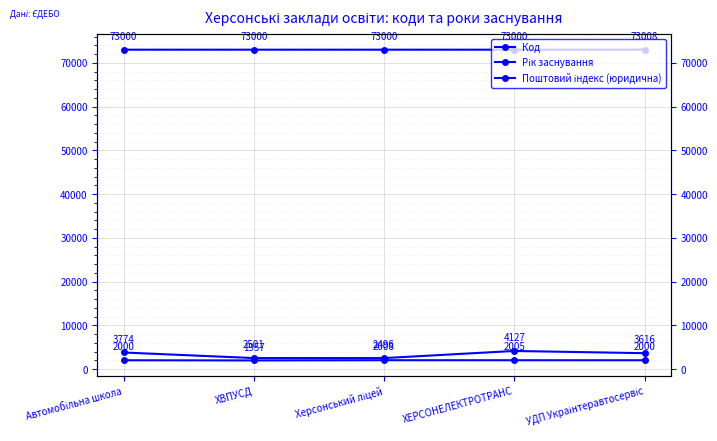

Count the number of categories in the chart.

5